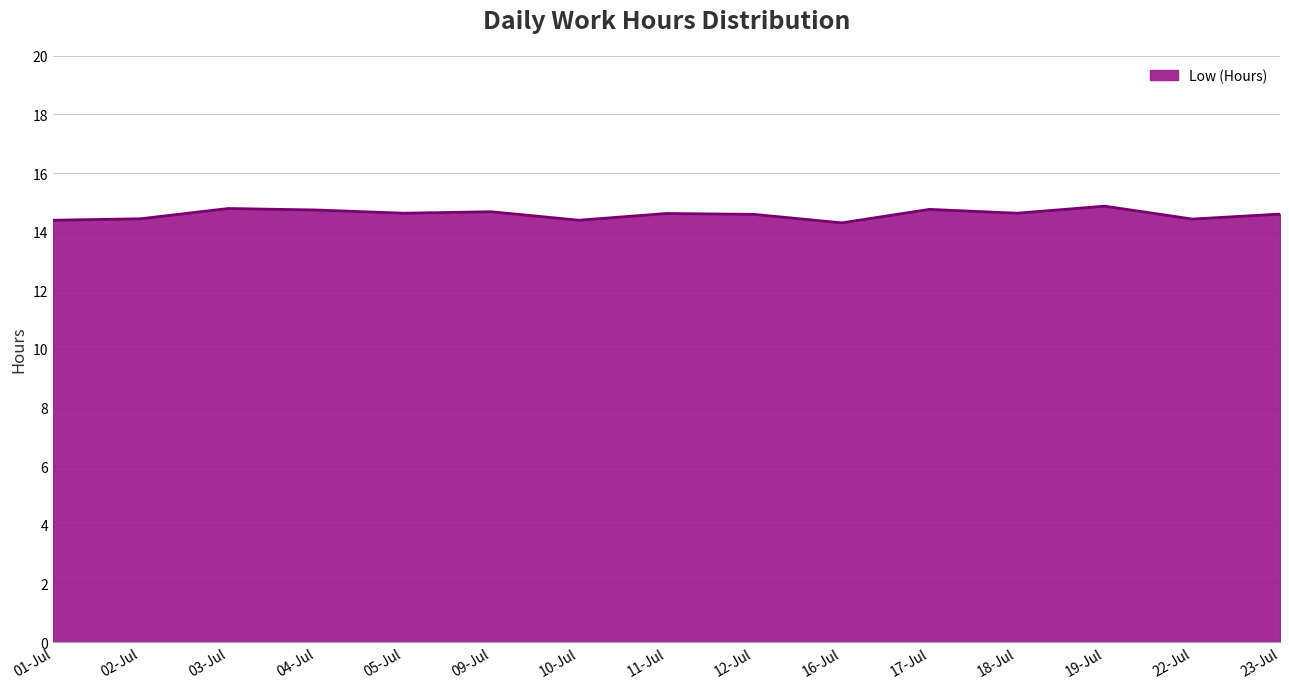

How many lines are shown in the chart?

1